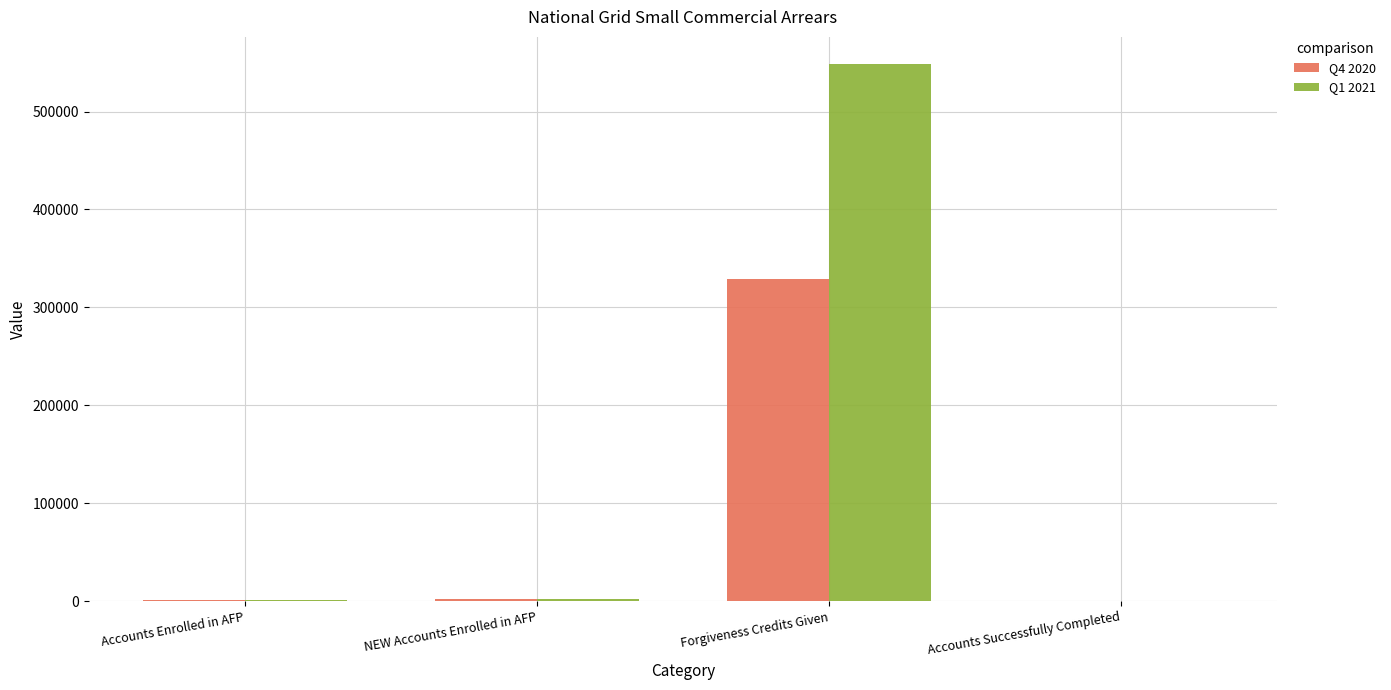

Is the value of Q1 2021 at Forgiveness Credits Given greater than the value of Q4 2020 at NEW Accounts Enrolled in AFP?

Yes